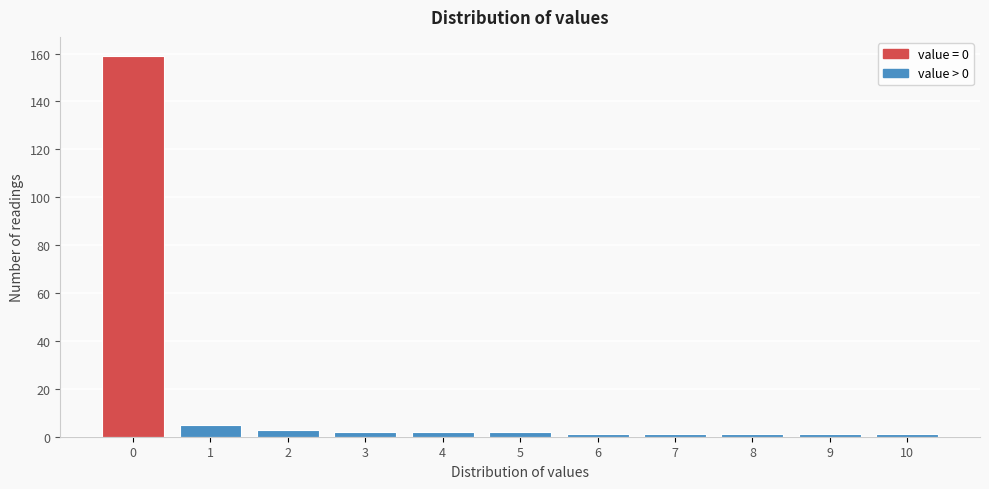

Reading left to right, list all the values displayed in this chart.

159	5	3	2	2	2	1	1	1	1	1